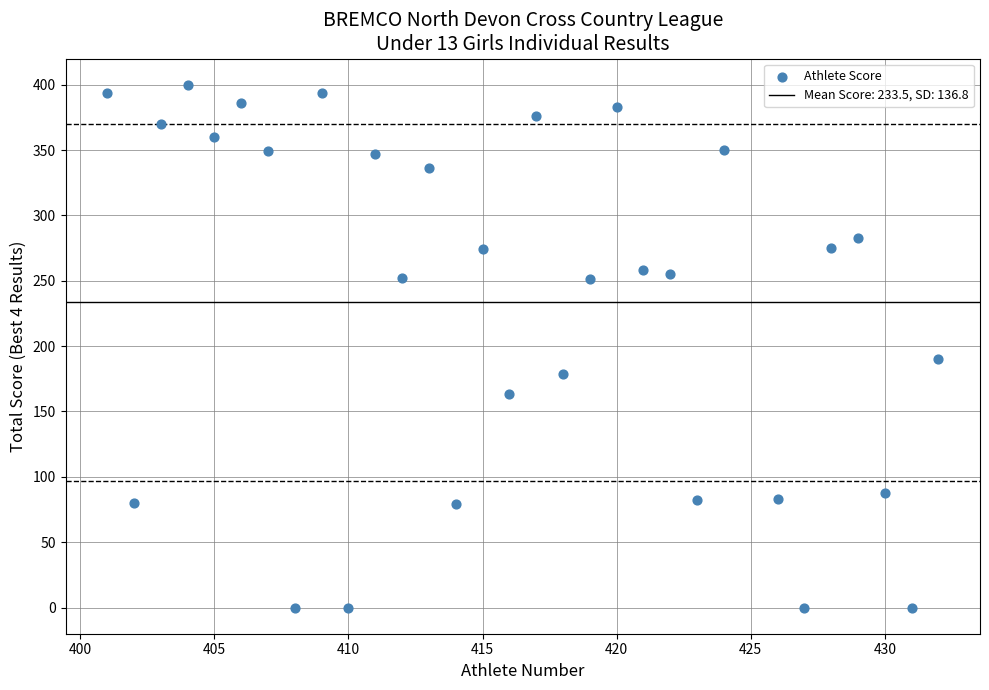

What is the range of X values (max minus min)?

31